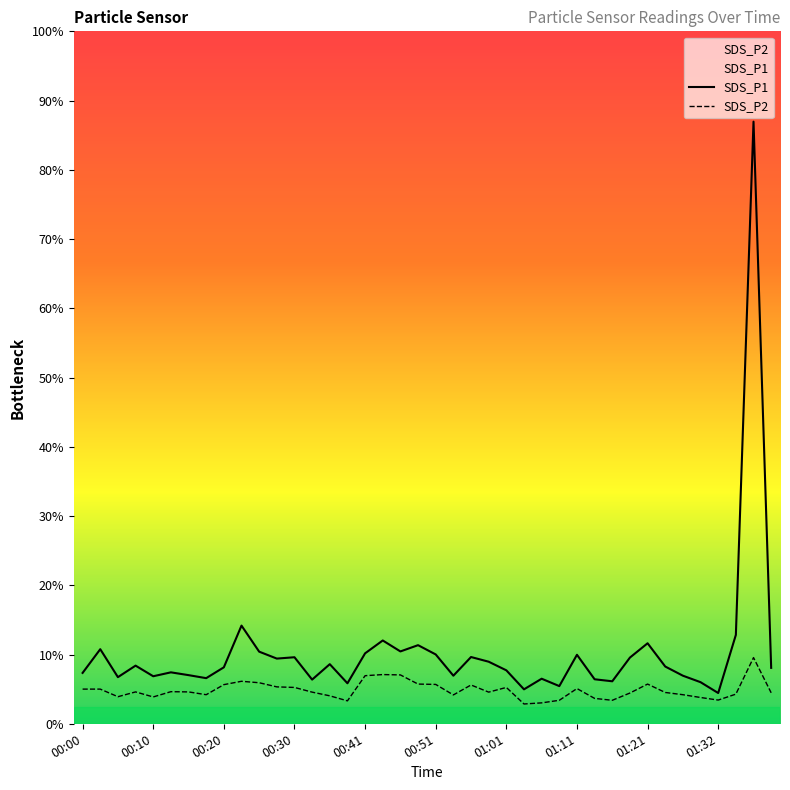

Rank the series at 17 from lowest to highest value.

SDS_P2, SDS_P1